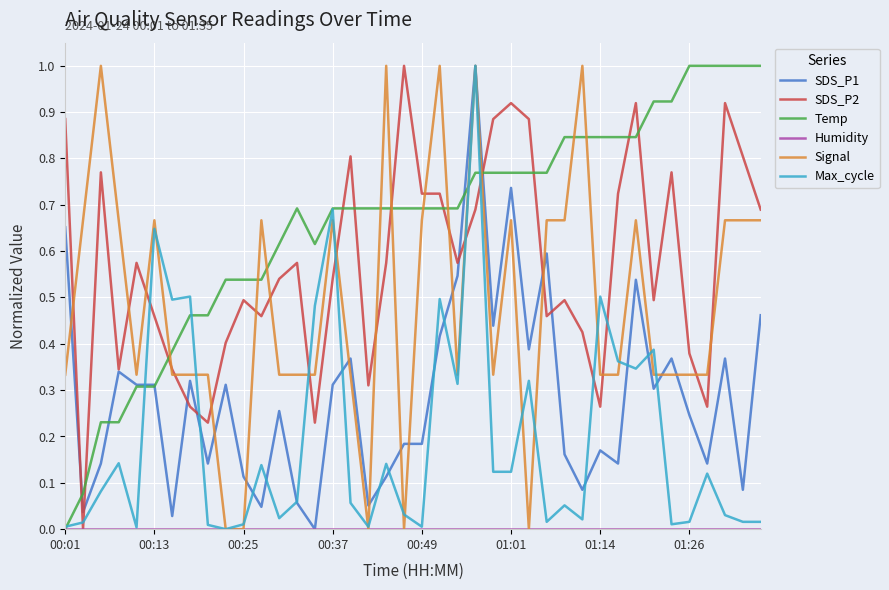

How many lines are shown in the chart?

6